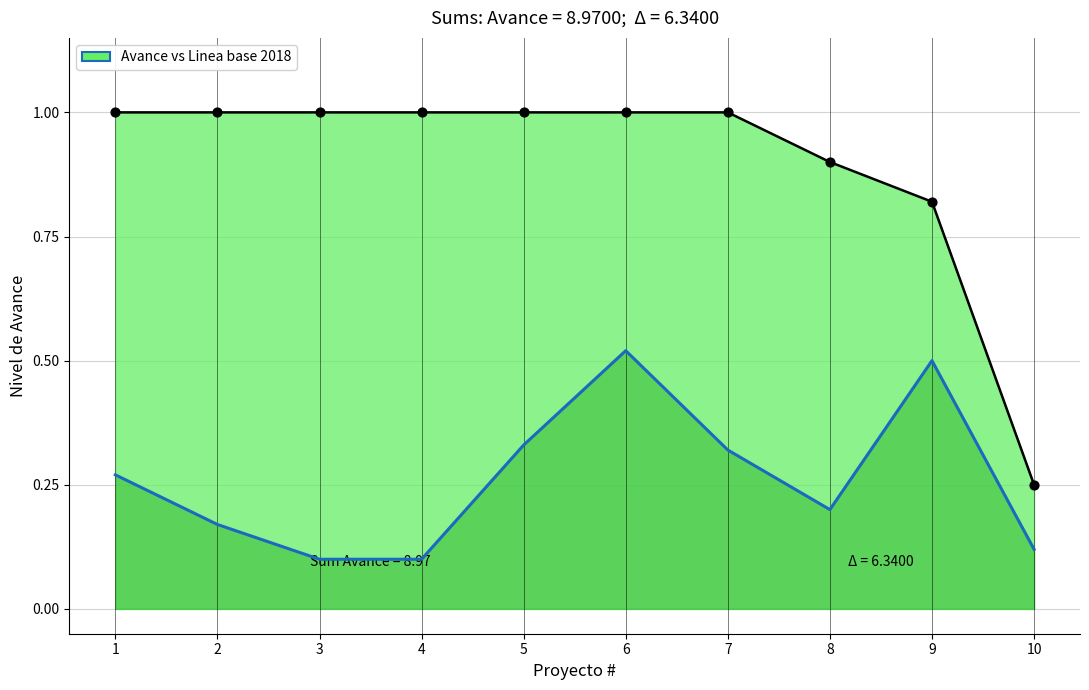

Which series contains the lowest Y value?

Linea base 2018